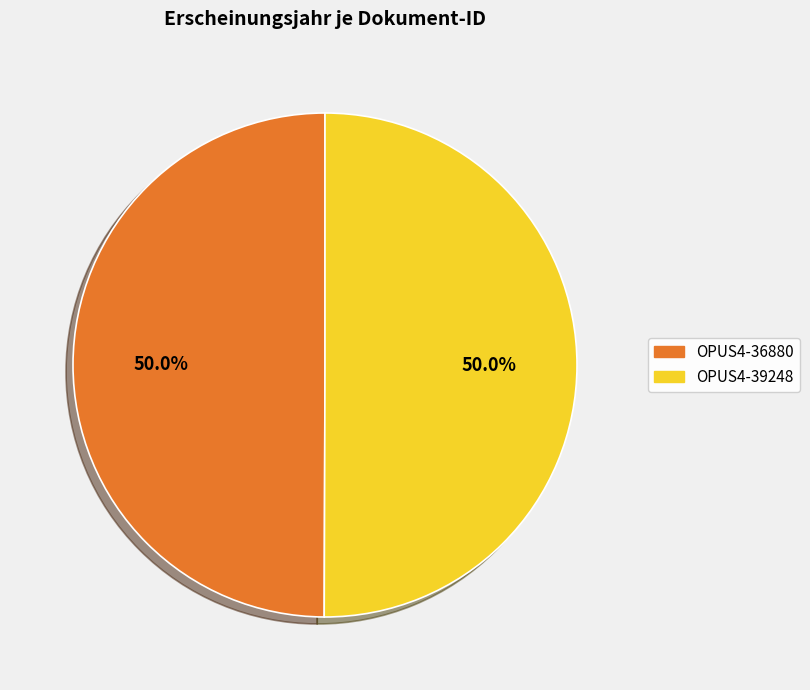

Is it true that OPUS4-39248 is 44% of the pie?

False